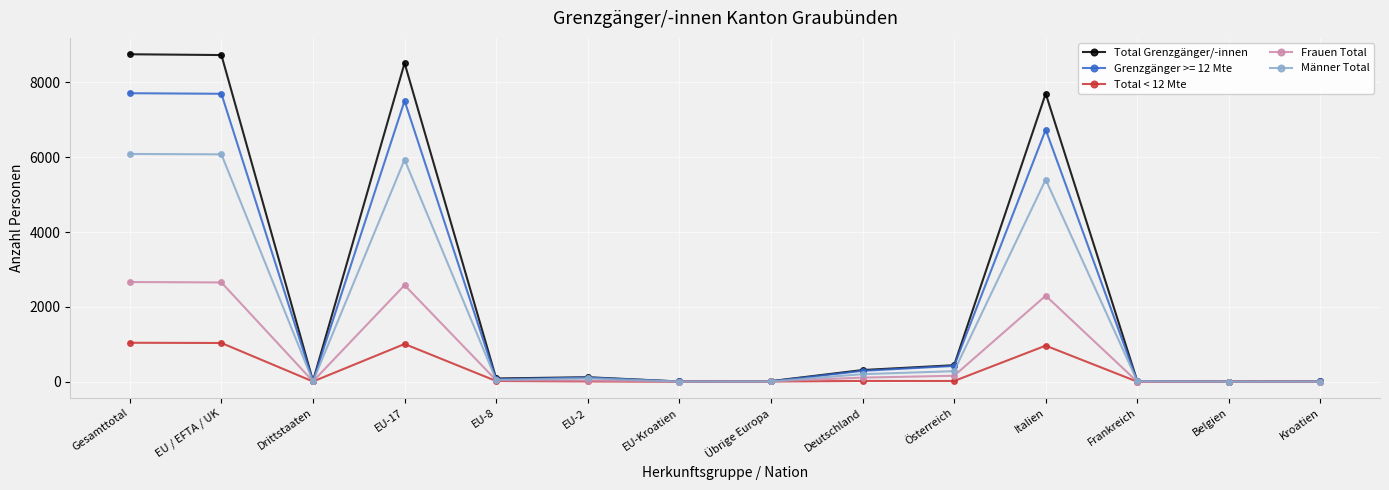

In Männer Total, how many points are lower than both neighbors (excluding endpoints)?

4